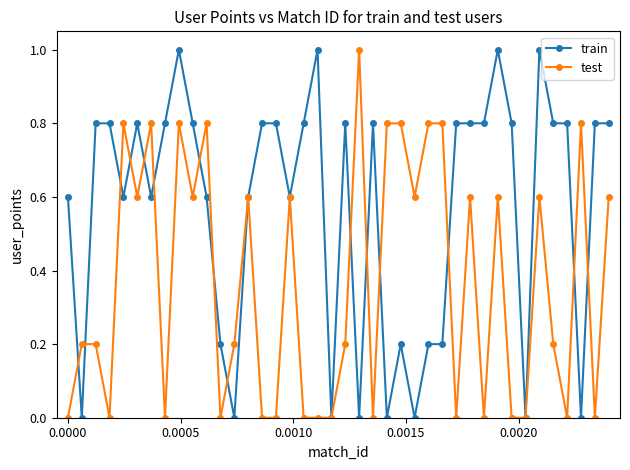

What is the value of the train point at the 12th from the left?

0.2